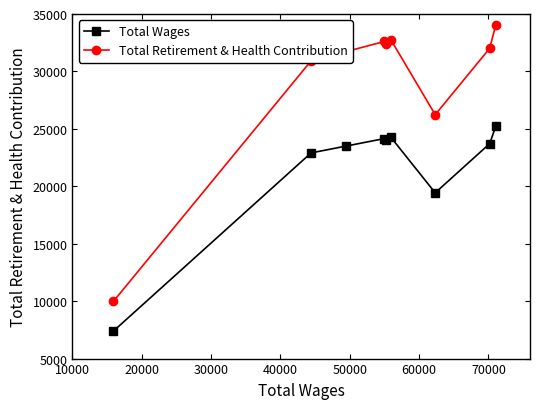

What is the sum of all Total Retirement & Health Contribution values?

262746.5